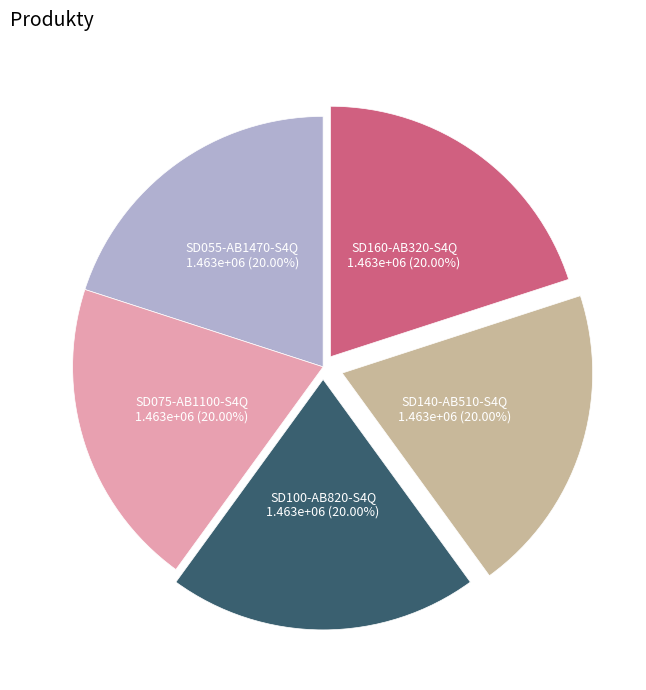

Approximately how many times larger is the value at SD055-AB1470-S4Q compared to SD160-AB320-S4Q?

1.0